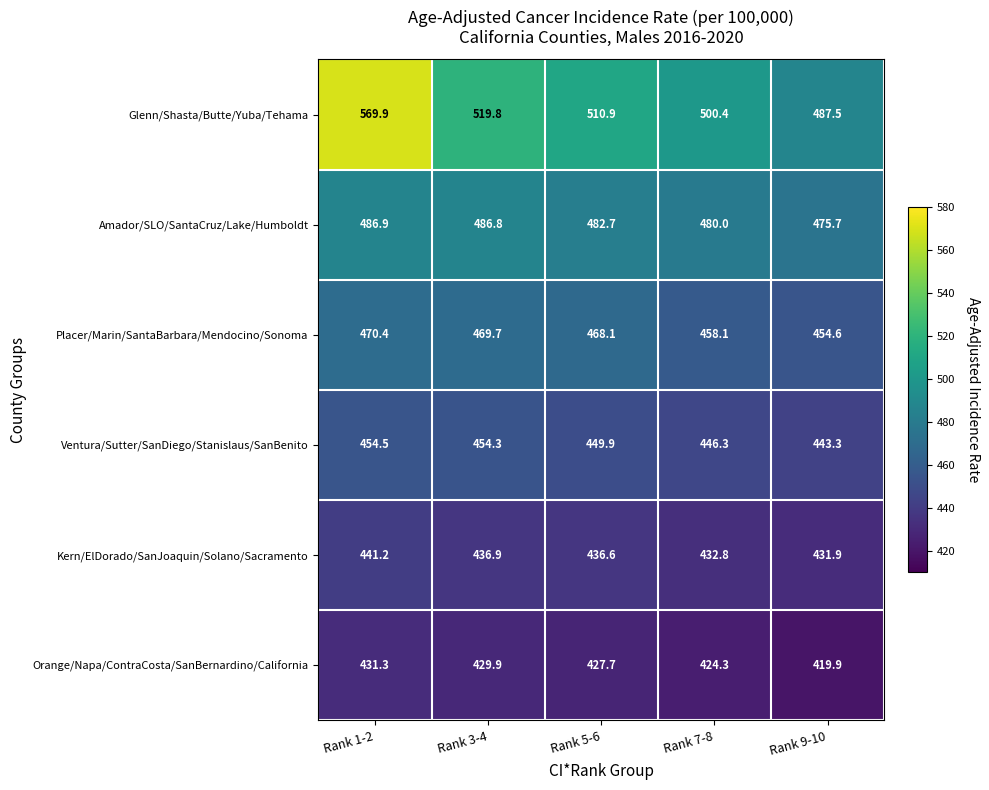

Rank the series by their maximum value, from lowest to highest.

Orange/Napa/ContraCosta/SanBernardino/California, Kern/ElDorado/SanJoaquin/Solano/Sacramento, Ventura/Sutter/SanDiego/Stanislaus/SanBenito, Placer/Marin/SantaBarbara/Mendocino/Sonoma, Amador/SLO/SantaCruz/Lake/Humboldt, Glenn/Shasta/Butte/Yuba/Tehama